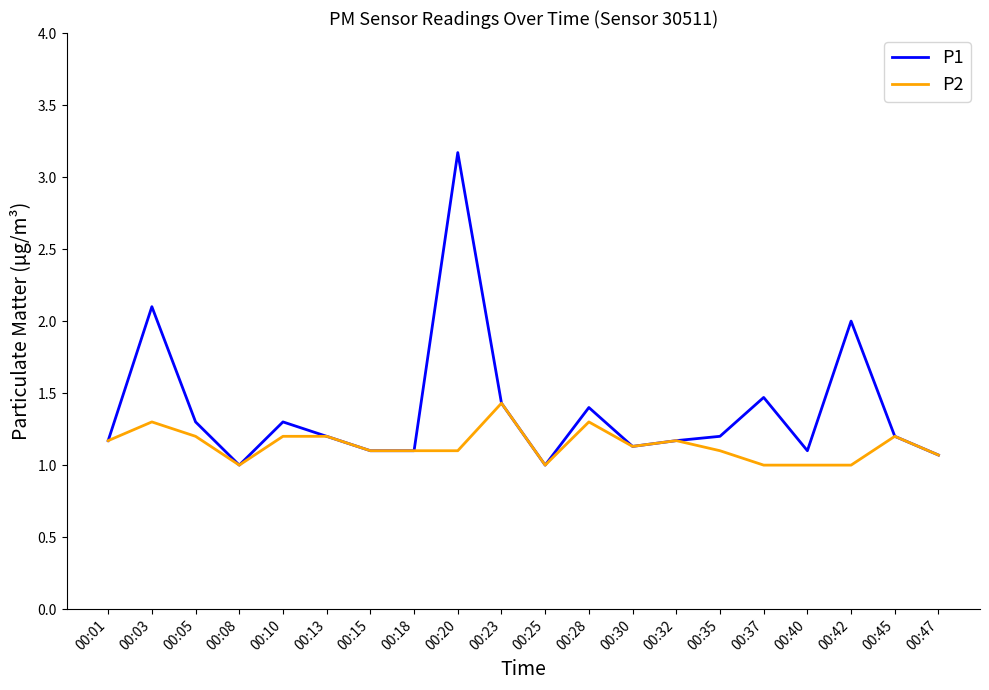

Which series has the widest spread of values?

P1